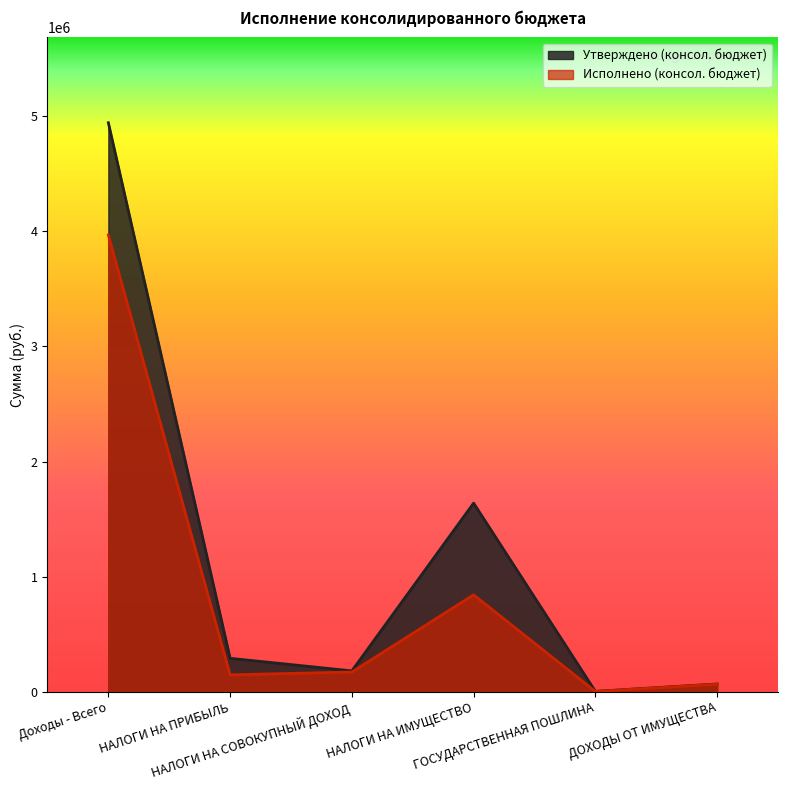

The Исполнено (консол. бюджет) series shows 66000.0 at ДОХОДЫ ОТ ИМУЩЕСТВА. True or false?

True